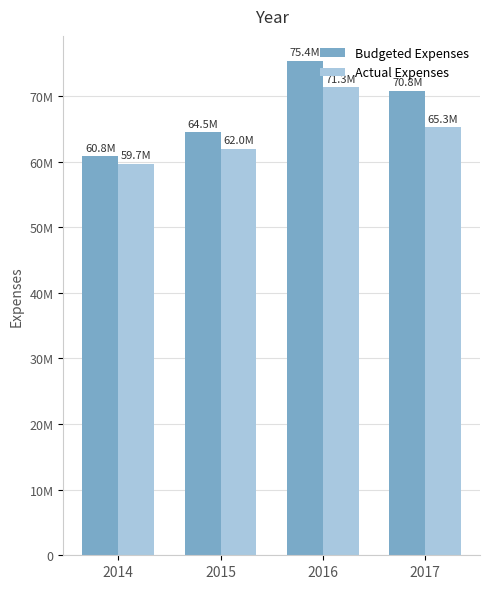

The value of Actual Expenses at 2017 is 19470666.7. True or false?

False